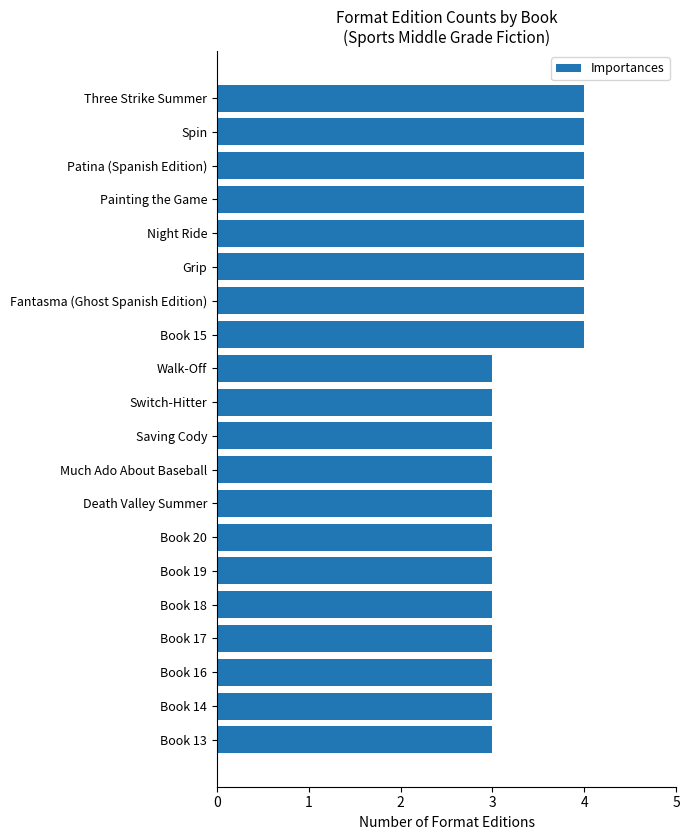

What is the value of the 10th bar from the top?

3